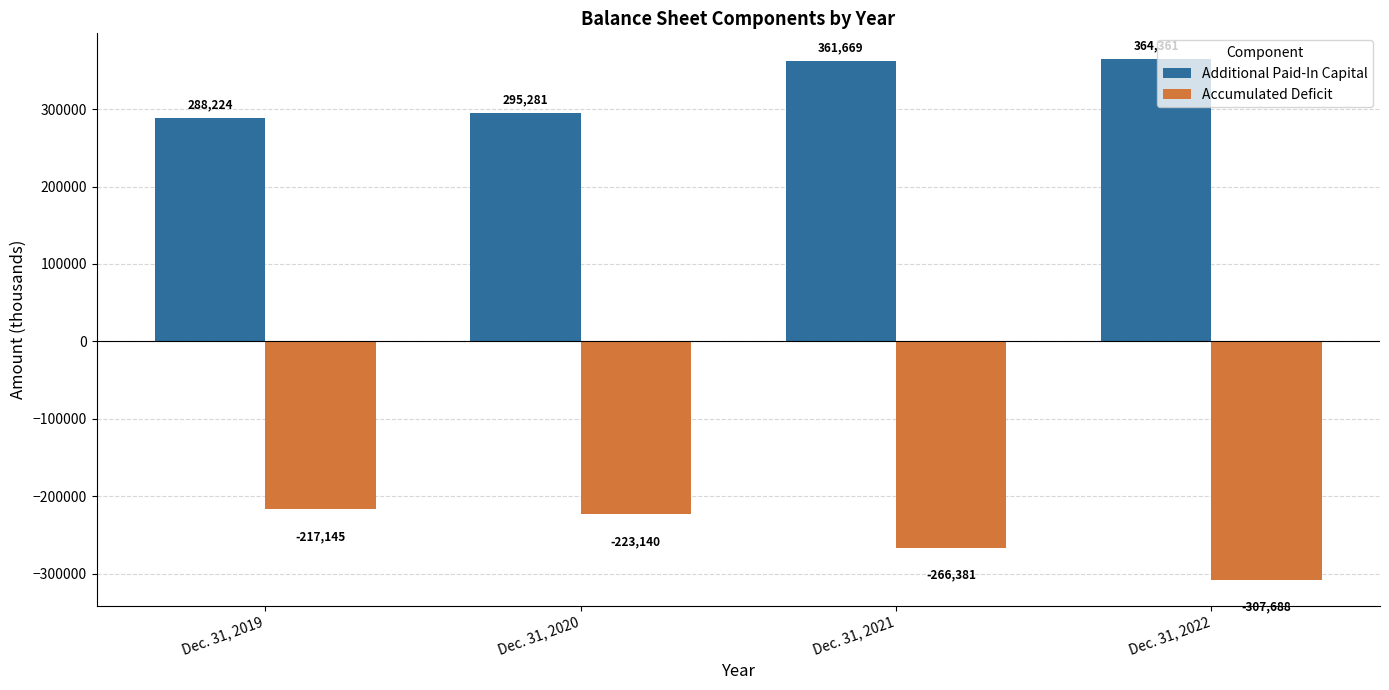

What is the difference between the second highest and minimum values in the Accumulated Deficit series?

84548